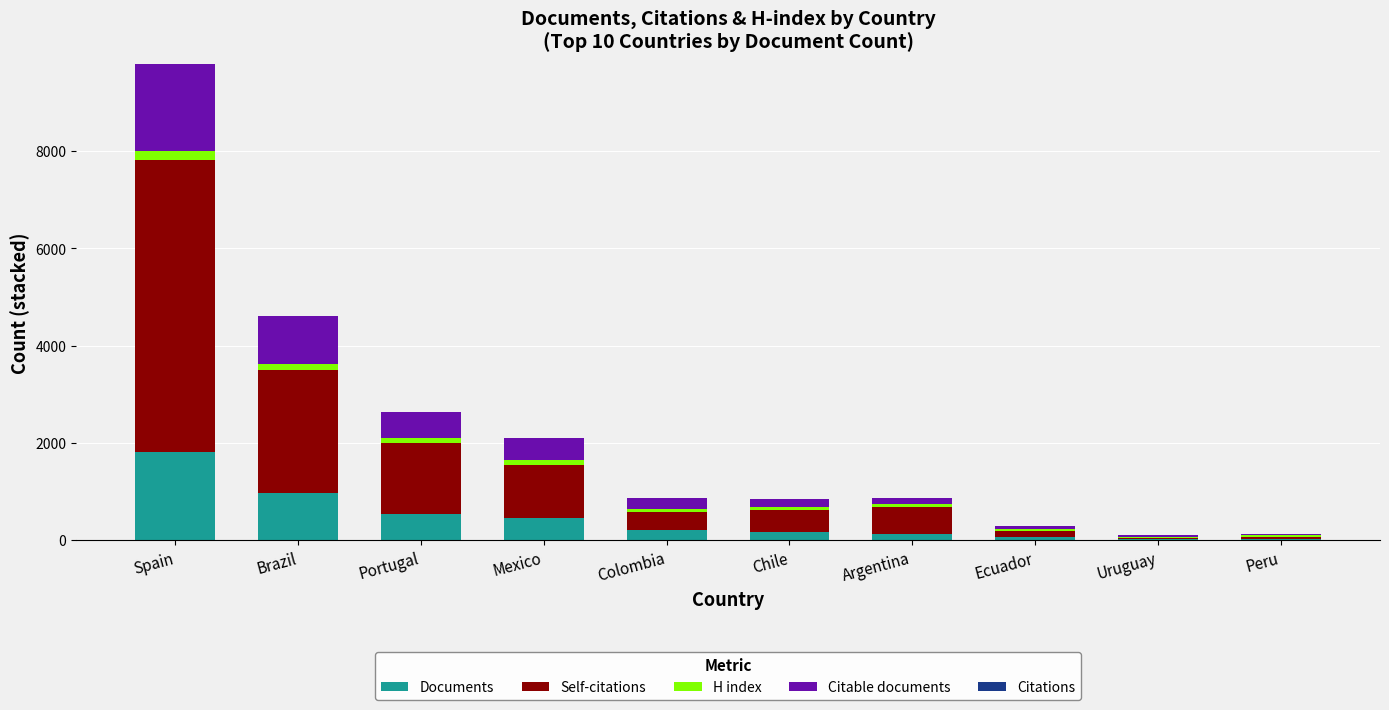

At which category is the sum across all series the highest?

Spain